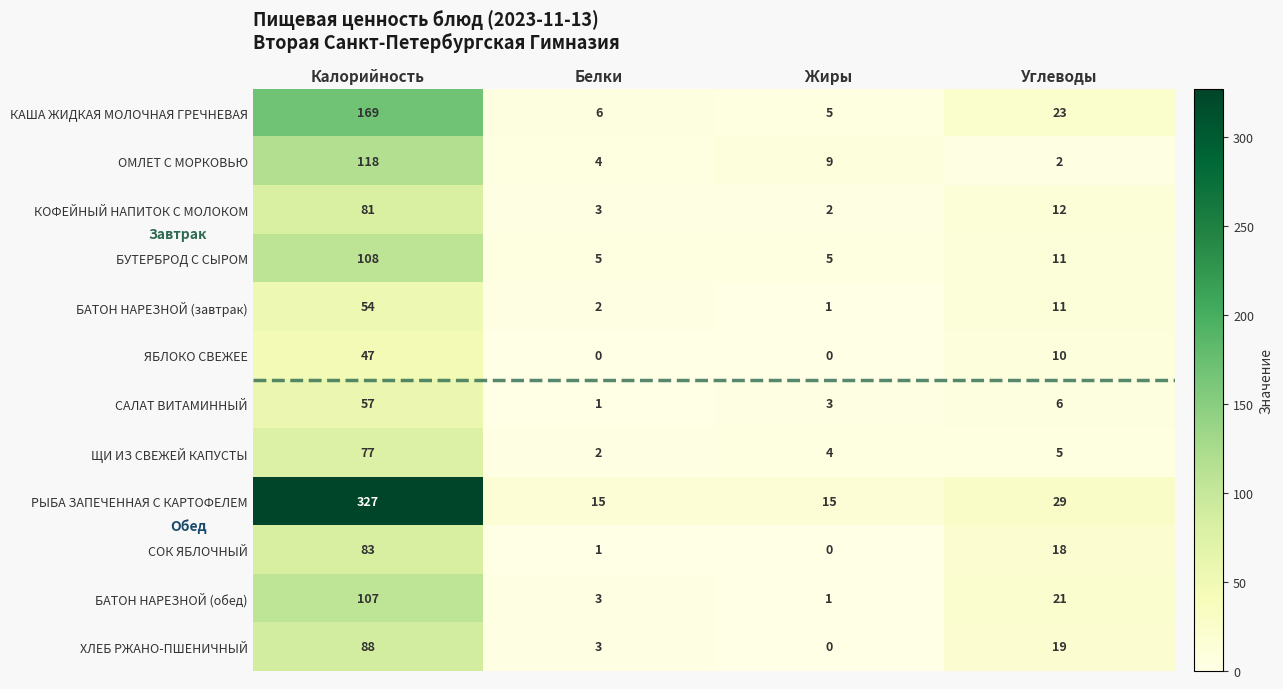

What is the sum of all СОК ЯБЛОЧНЫЙ values?

102